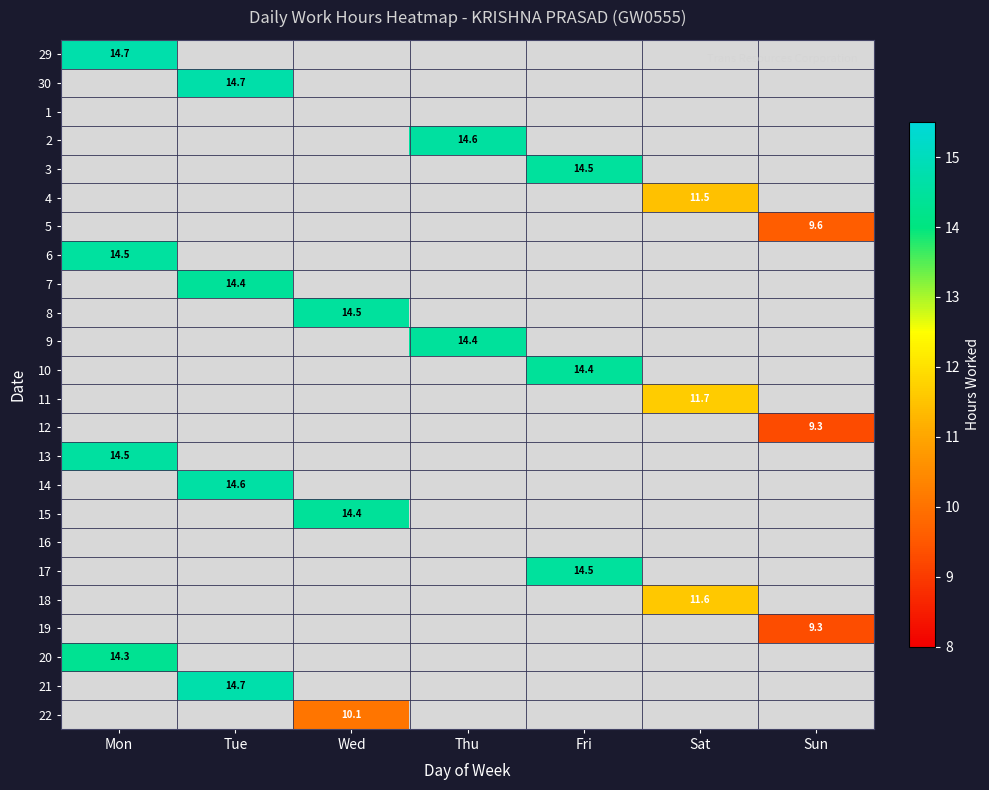

True or false: 18 has a value of 11.6 at Sat.

True